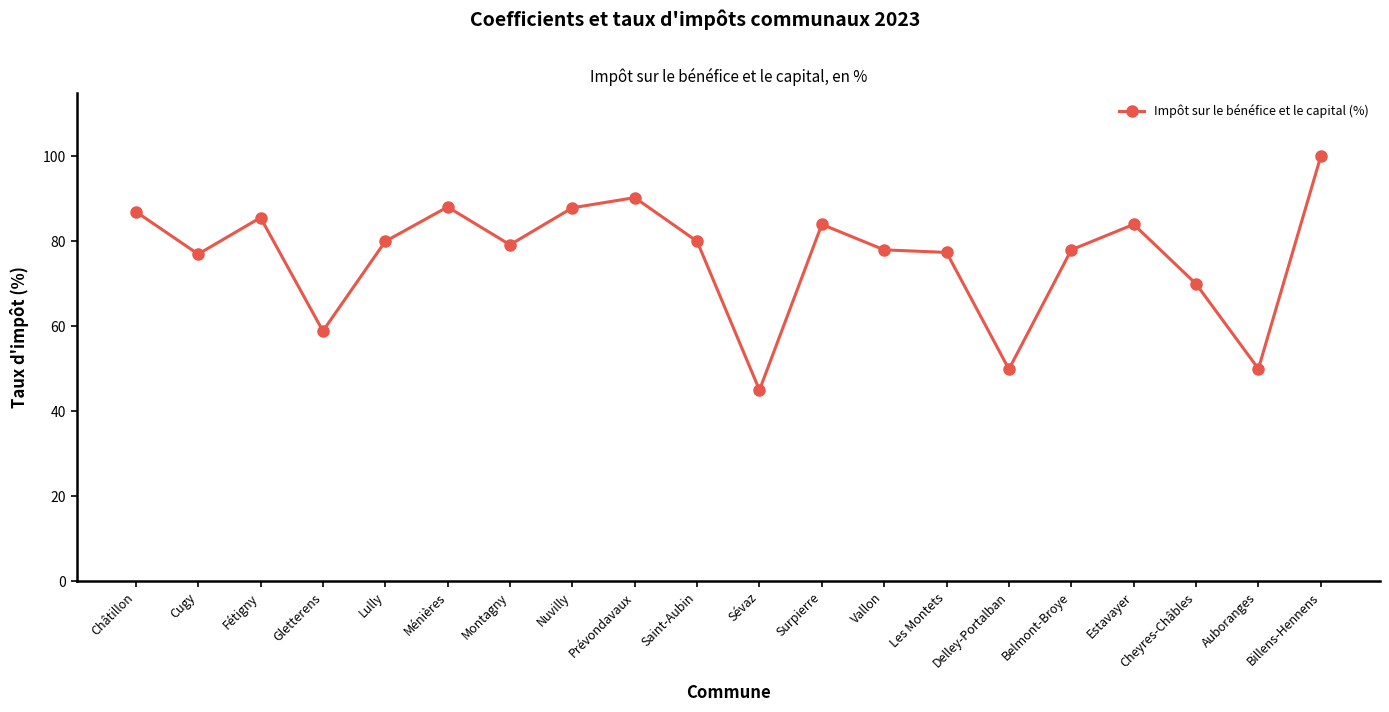

What is the difference between the maximum and minimum values?

55.0